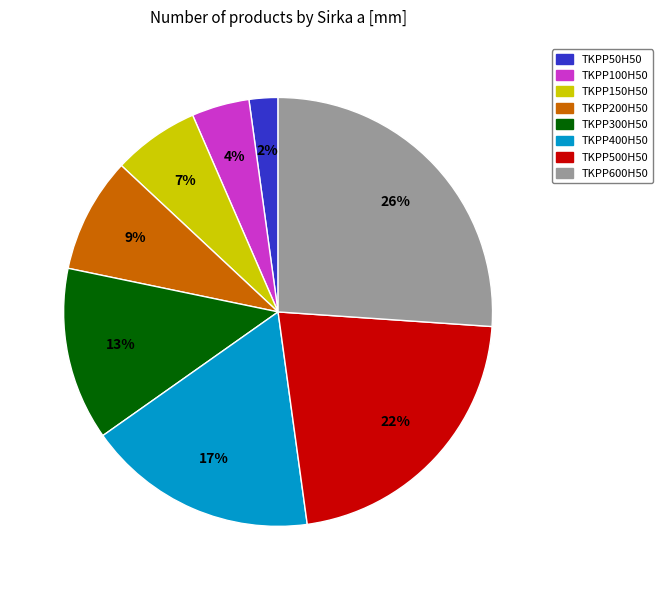

Which slice is the largest?

TKPP600H50